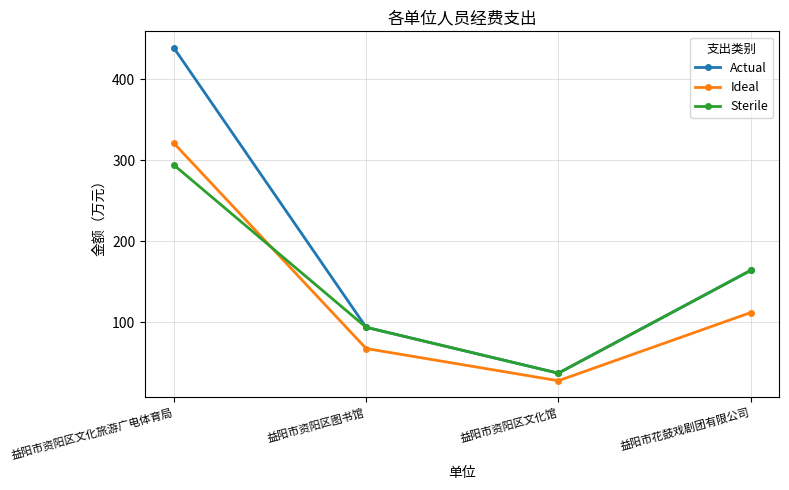

What position from the right is 益阳市花鼓戏剧团有限公司?

1